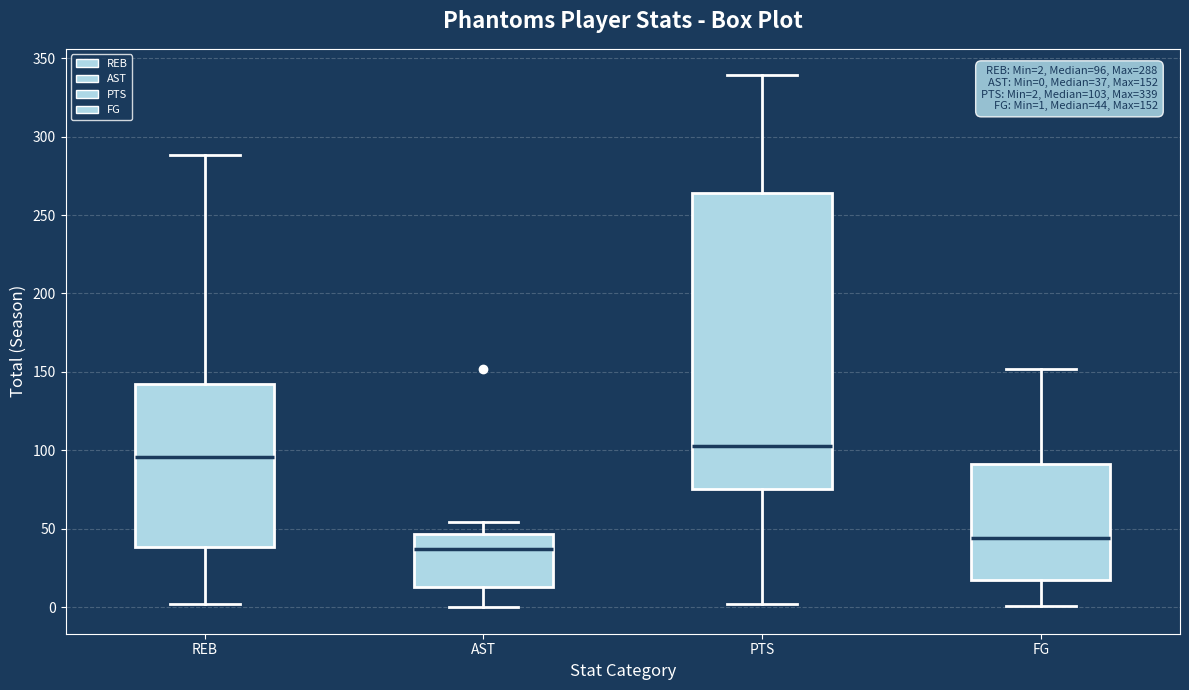

Which box has the lowest median line?

AST